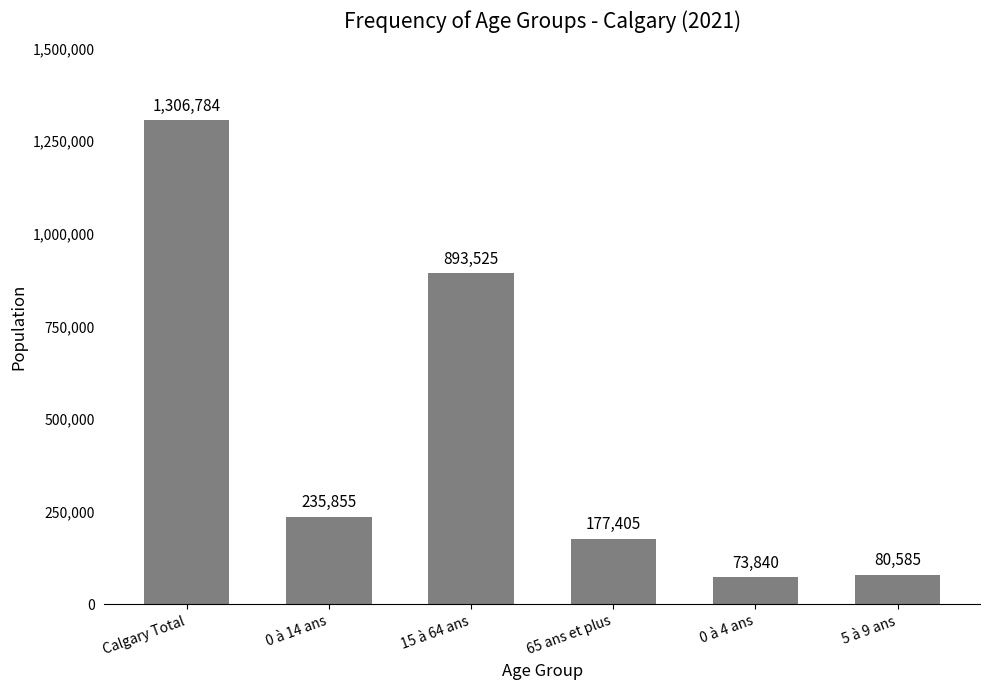

Reading left to right, transcribe all the data shown in this chart.

Calgary Total=1306784	0 à 14 ans=235855	15 à 64 ans=893525	65 ans et plus=177405	0 à 4 ans=73840	5 à 9 ans=80585